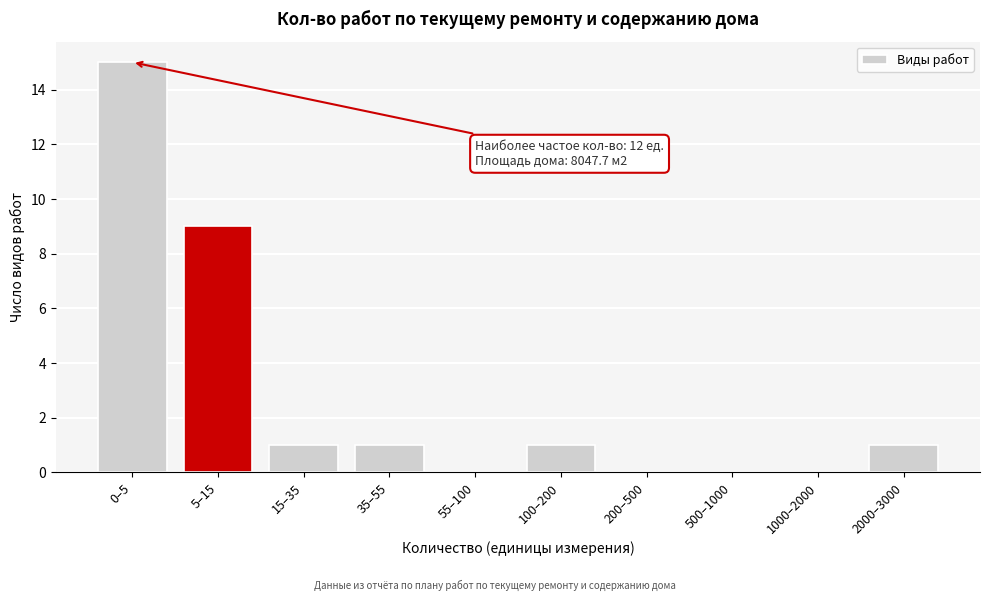

Reading right to left, what are all the values shown in this chart?

2000–3000=1	1000–2000=0	500–1000=0	200–500=0	100–200=1	55–100=0	35–55=1	15–35=1	5–15=9	0–5=15